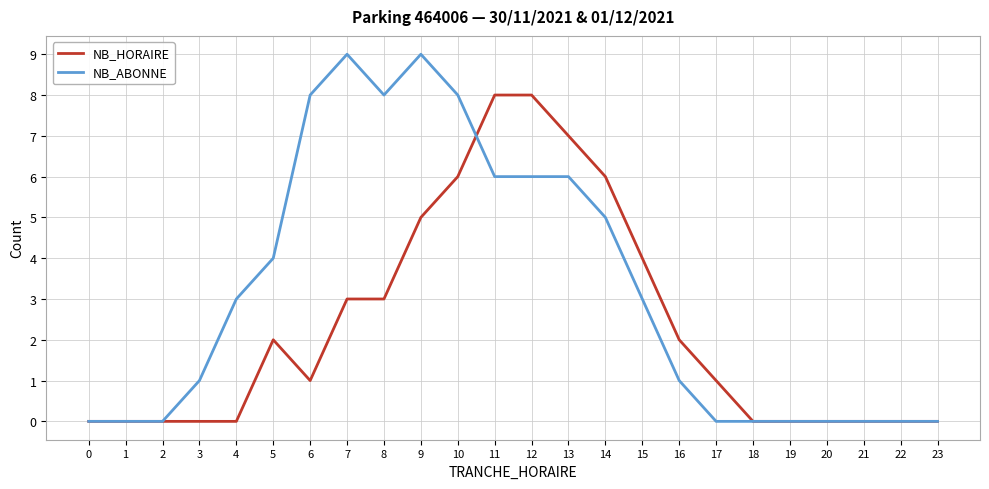

The value of NB_ABONNE at 8 is 8. True or false?

True